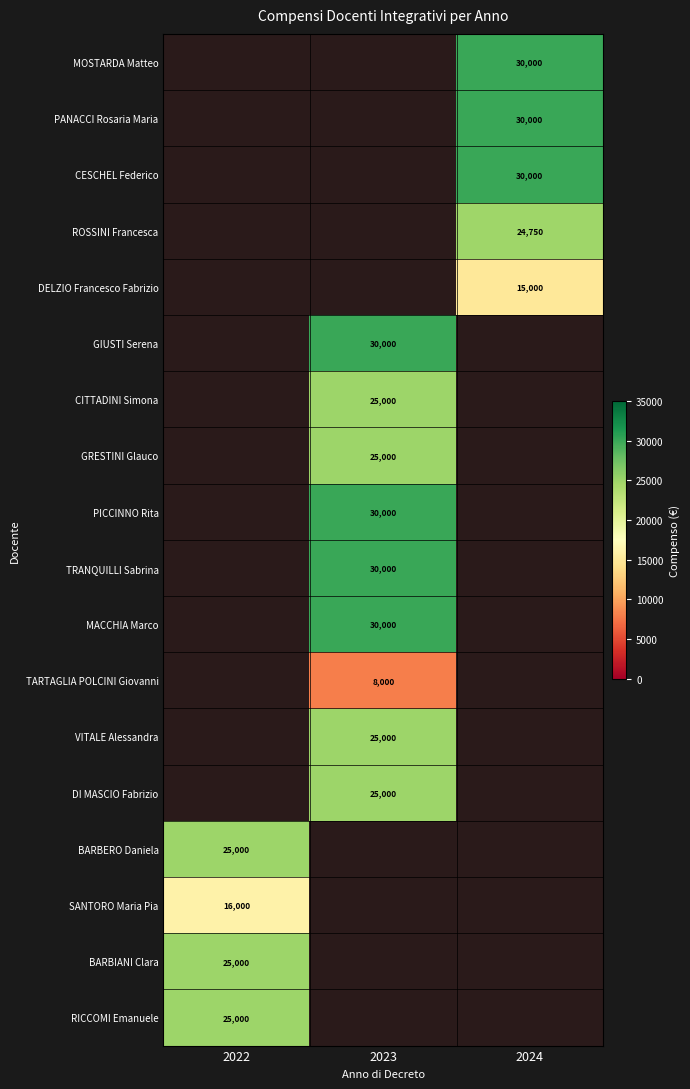

The SANTORO Maria Pia series shows 16000 at 2022. True or false?

True